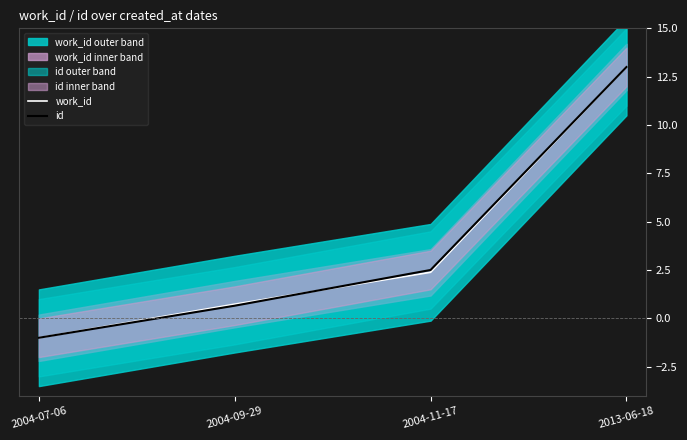

Which series changed the most between 2004-07-06 and 2004-09-29?

work_id